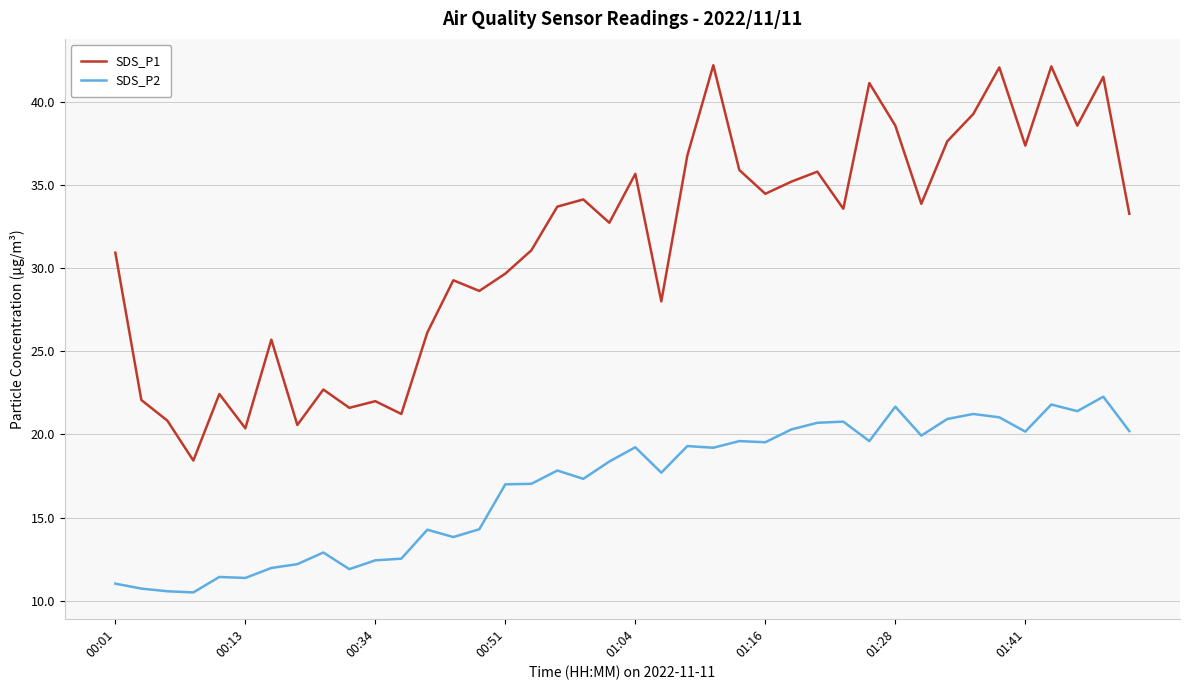

What is the difference between the maximum and minimum values in the SDS_P2 series?

11.8